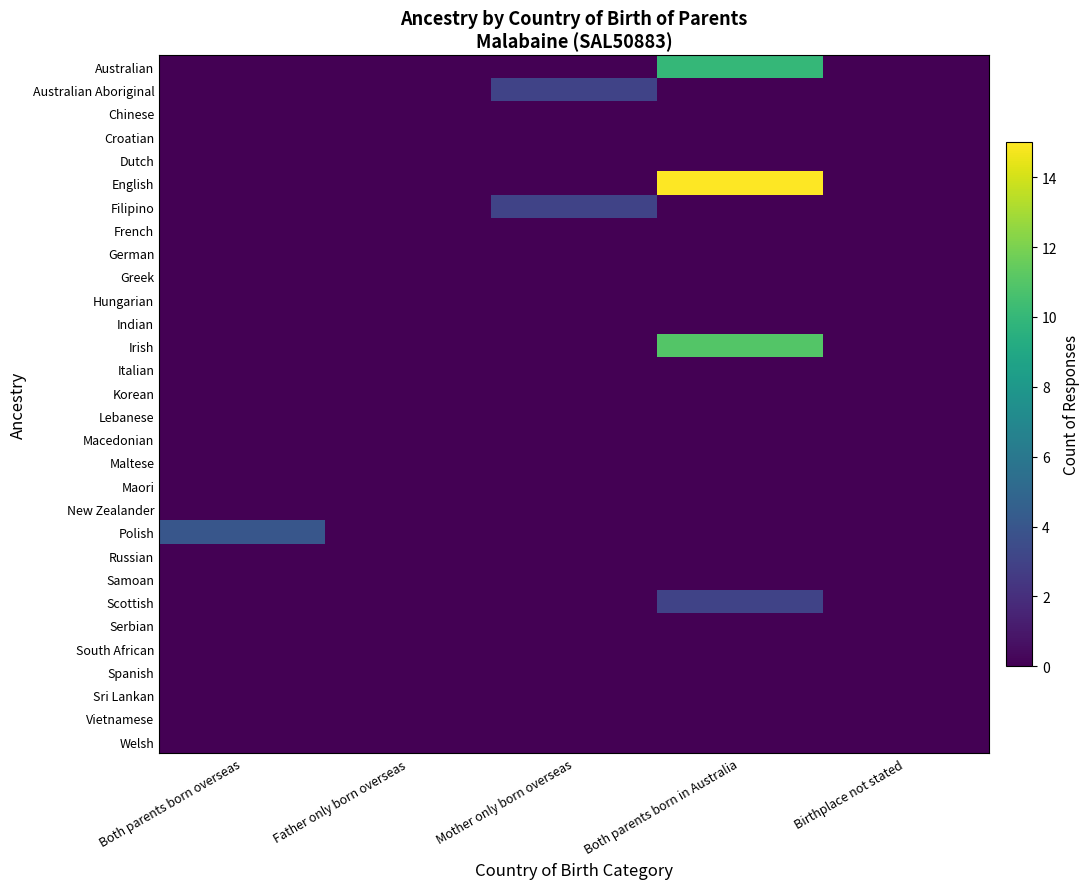

At Both parents born in Australia, list the series in order from largest to smallest.

English, Irish, Australian, Scottish, Australian Aboriginal, Chinese, Croatian, Dutch, Filipino, French, German, Greek, Hungarian, Indian, Italian, Korean, Lebanese, Macedonian, Maltese, Maori, New Zealander, Polish, Russian, Samoan, Serbian, South African, Spanish, Sri Lankan, Vietnamese, Welsh